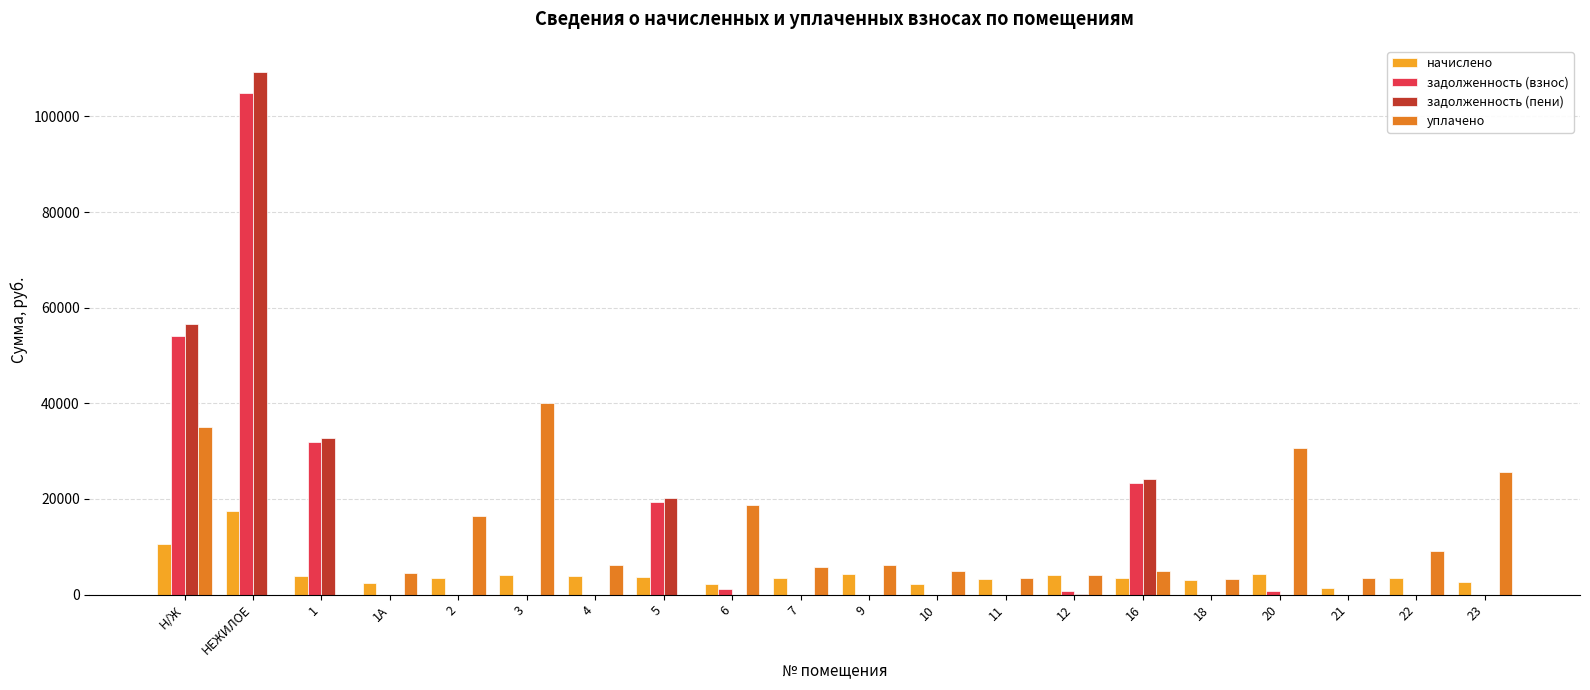

Which category has the highest value in the начислено series?

НЕЖИЛОЕ